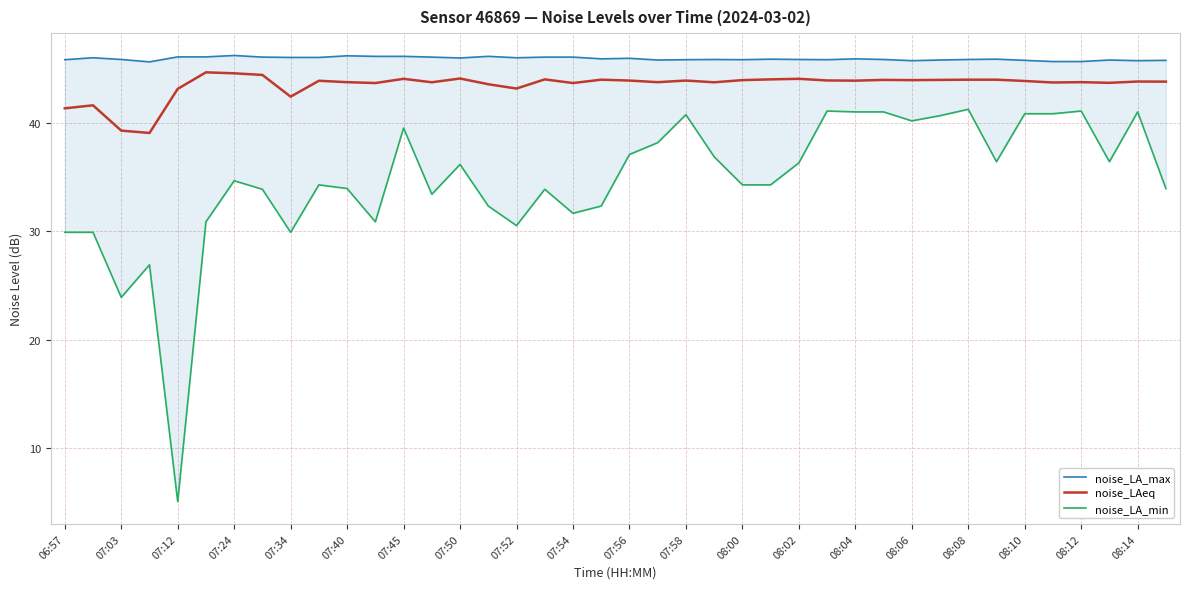

How many lines are shown in the chart?

3